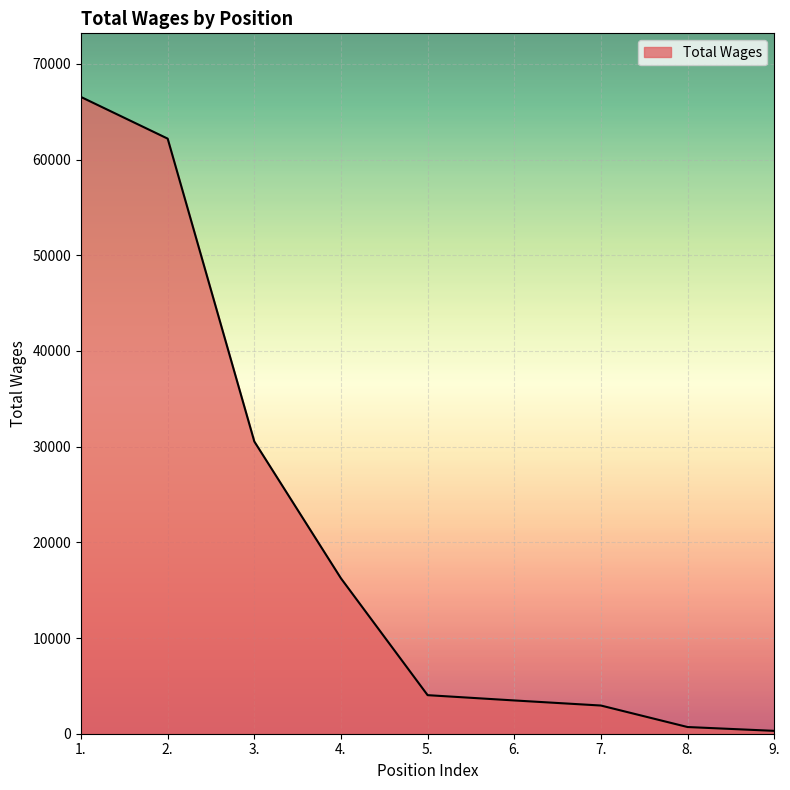

The value at 4. is 7499.0. True or false?

False